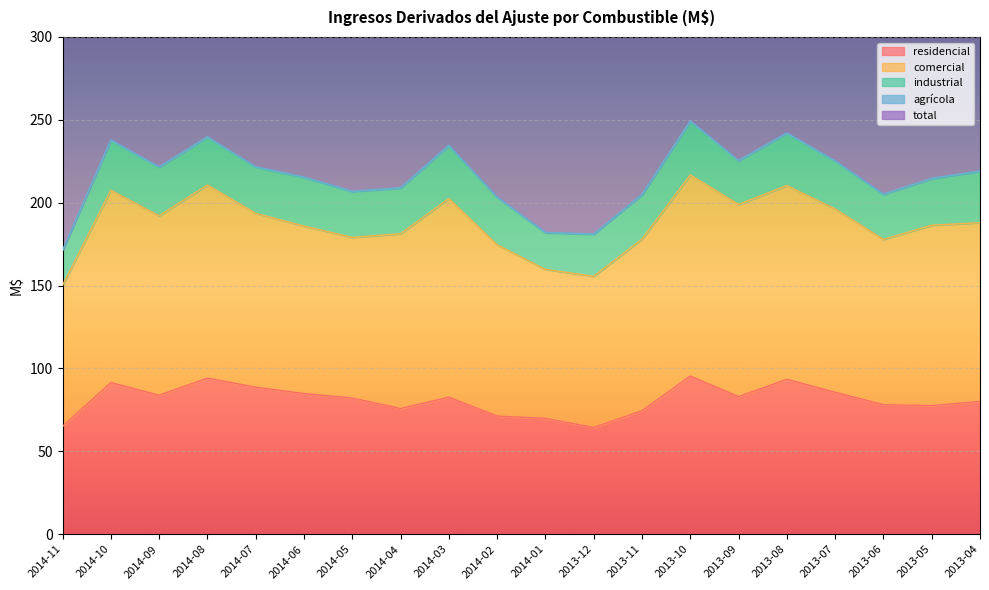

What is the average value of the agrícola series?

0.4